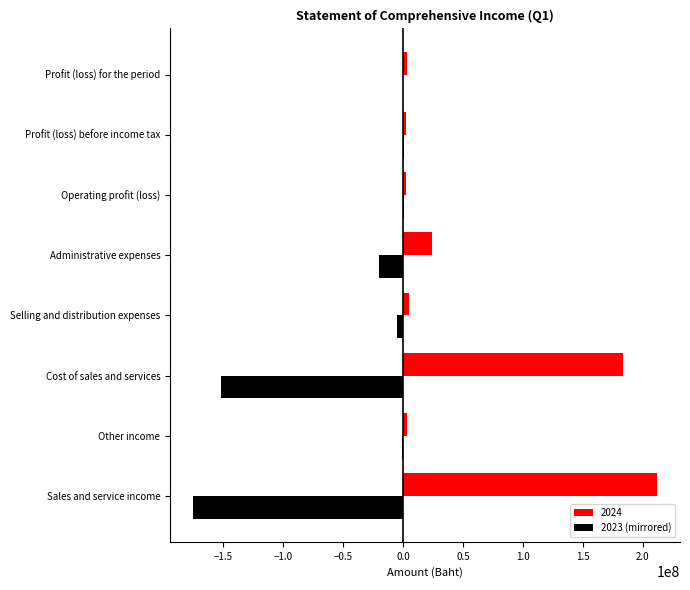

What is the total value across all series at Cost of sales and services?

31380267